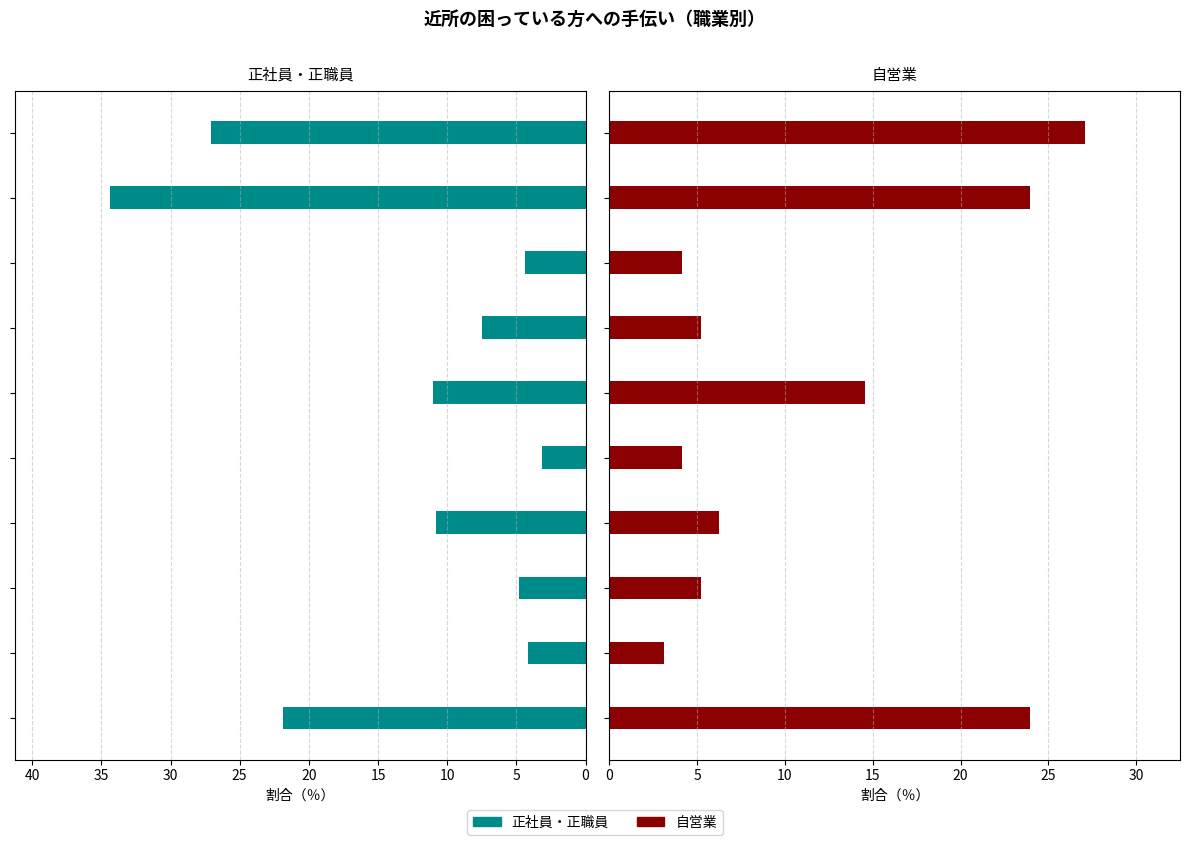

How many groups of bars are there?

10